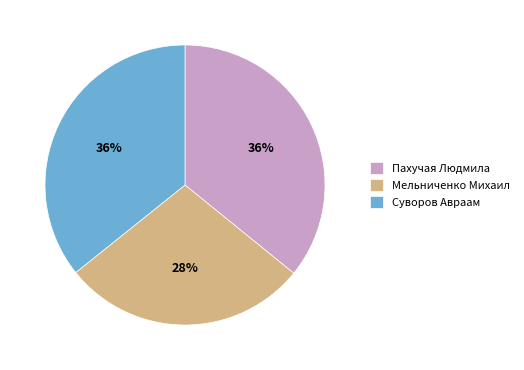

To the nearest percent, what is the combined percentage of Пахучая Людмила and Мельниченко Михаил?

64%